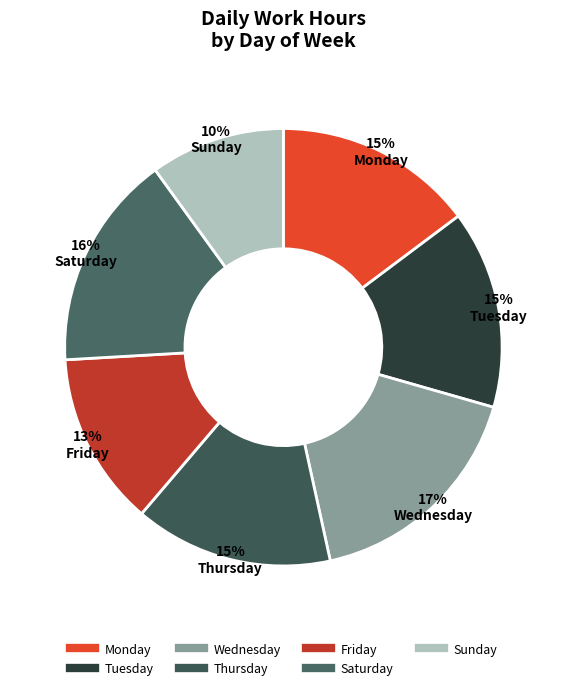

How many slices are in this pie chart?

7